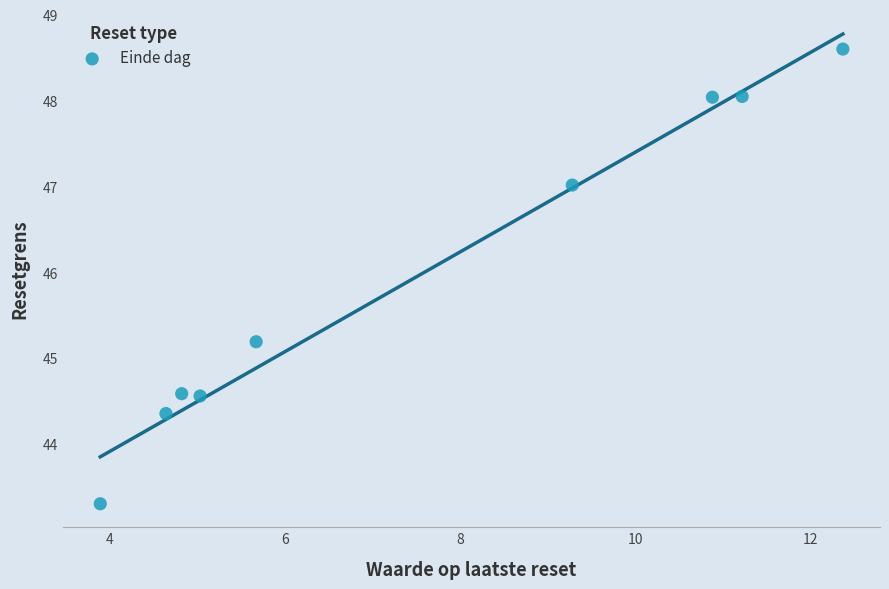

What is the average Y value?

46.0